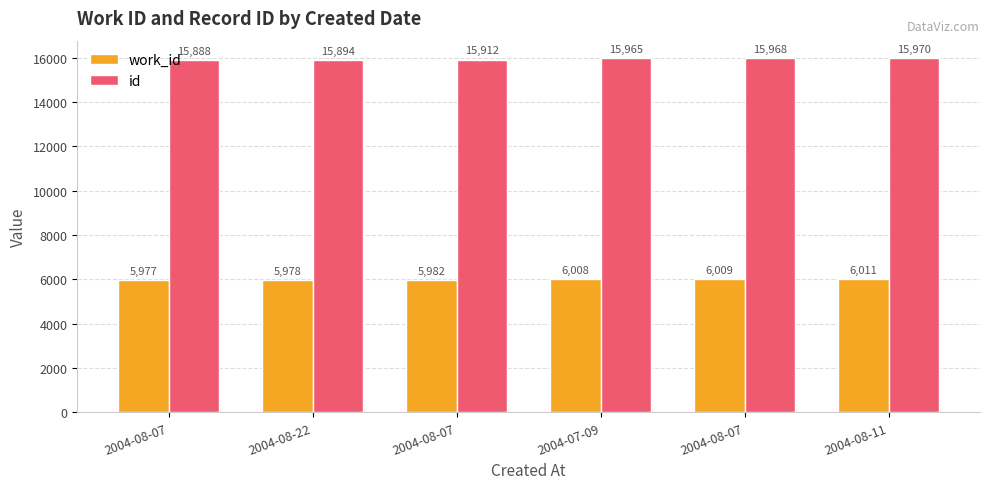

How many categories are shown in the chart?

6